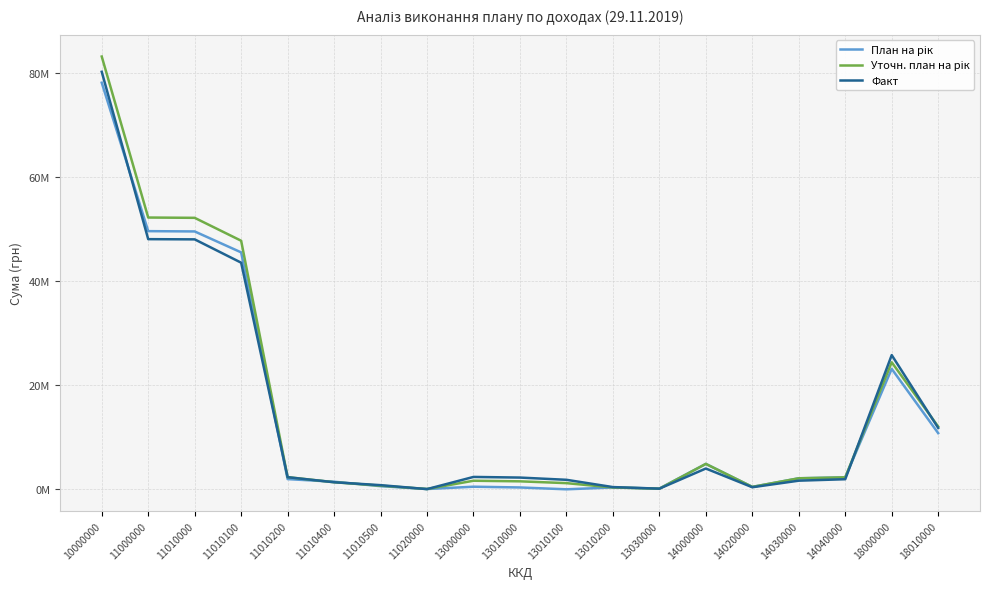

Where is Факт nearest to the value 40163650?

11010100